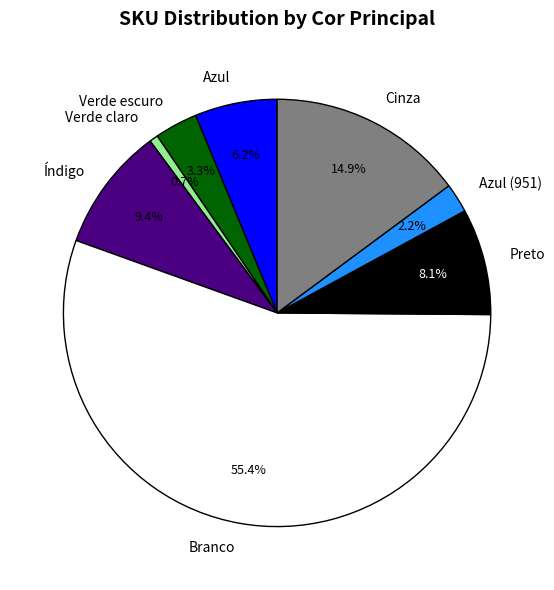

Rank the categories by value from highest to lowest.

Branco, Cinza, Índigo, Preto, Azul, Verde escuro, Azul (951), Verde claro